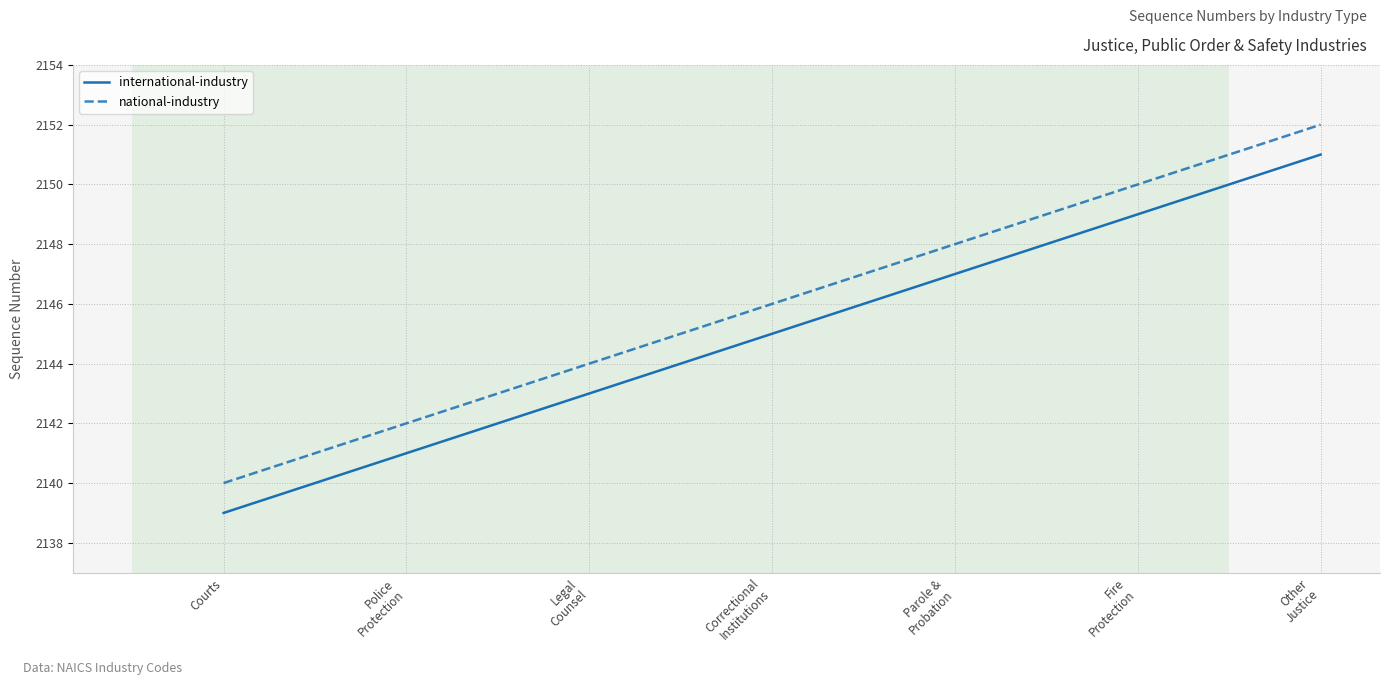

The national-industry series shows 2142 at Police
Protection. True or false?

True